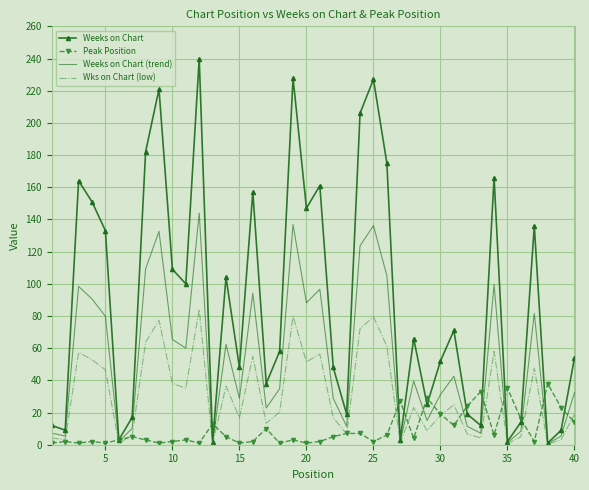

Which series has the largest range (max minus min)?

Weeks on Chart